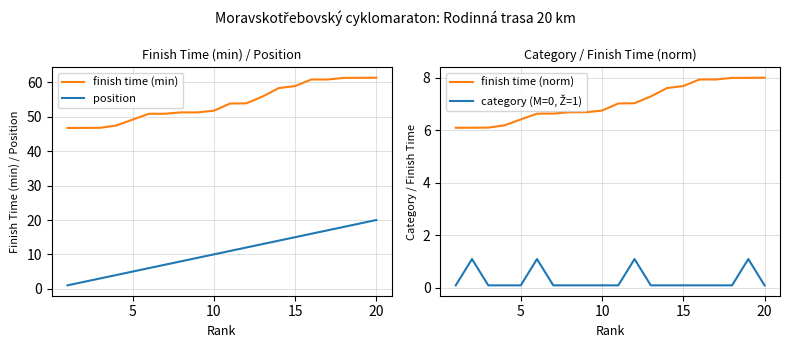

True or false: position has a value of 10.0 at 10.

True